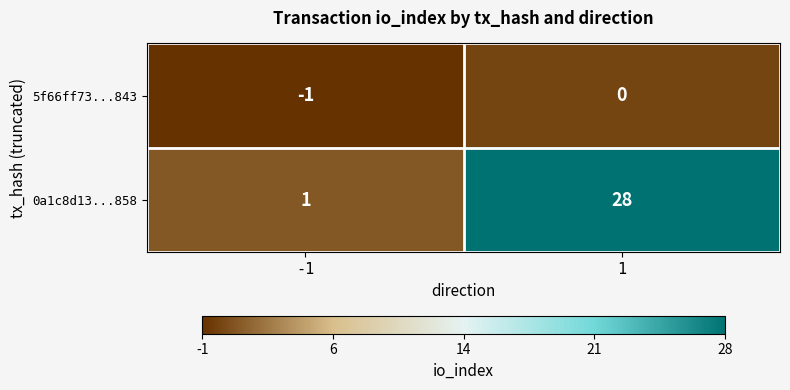

Between -1 and 1, which series saw the biggest shift?

0a1c8d13...858